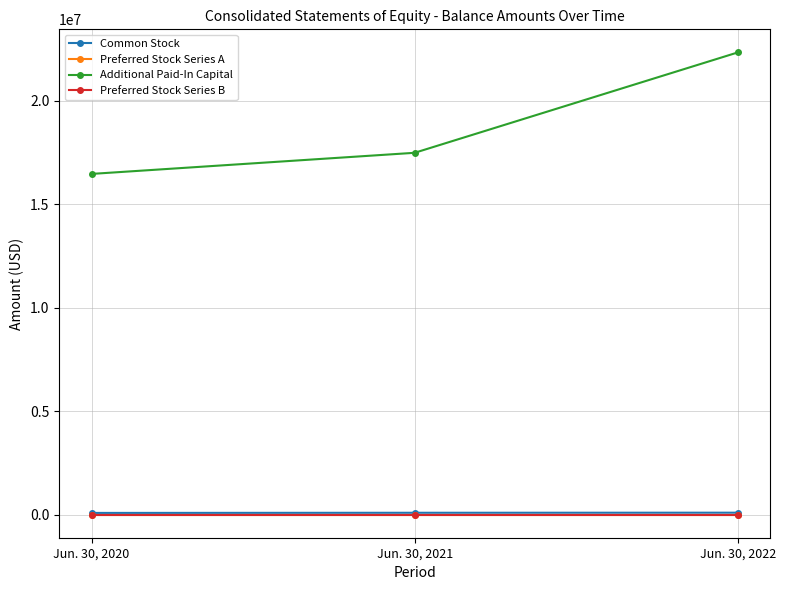

Which label corresponds to the largest value in the chart?

Jun. 30, 2022